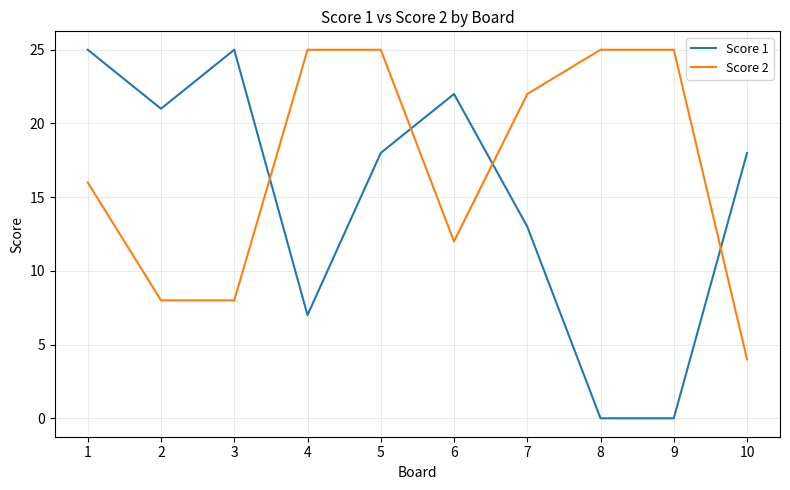

Which series has the widest spread of values?

Score 1